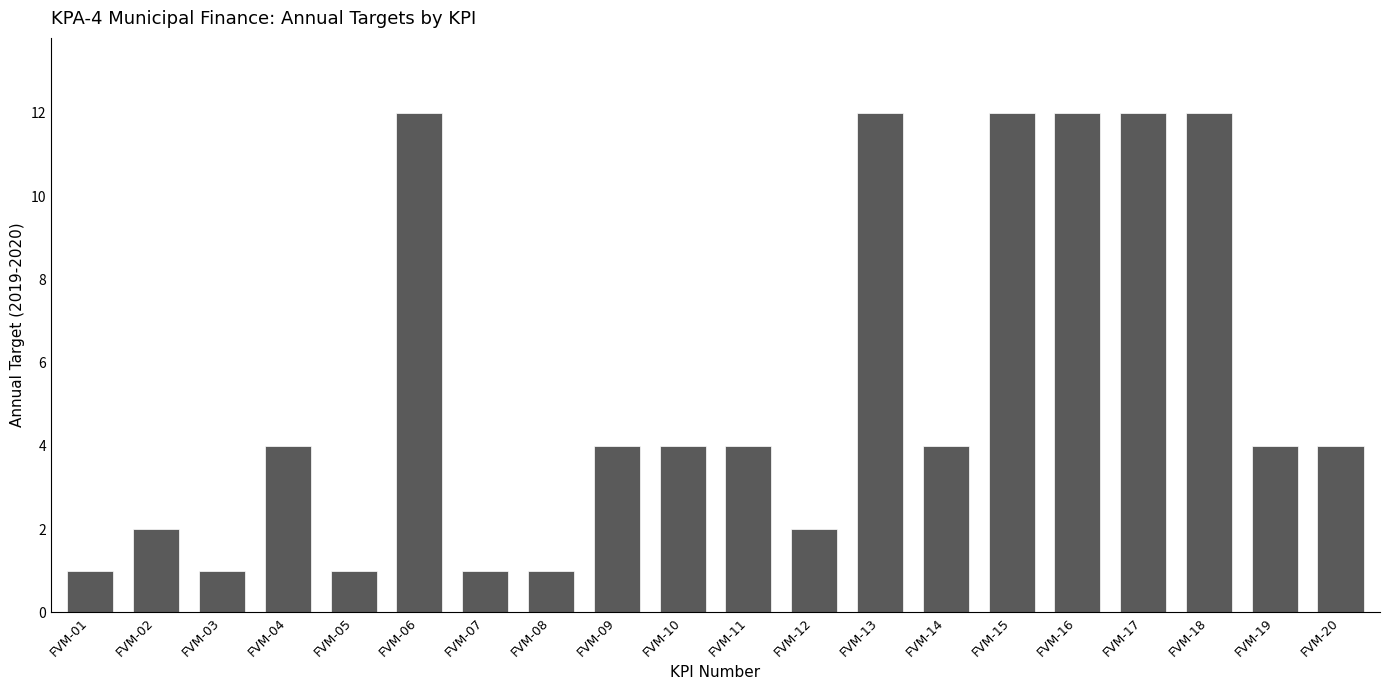

Approximately how many times larger is the value at FVM-14 compared to FVM-15?

0.3